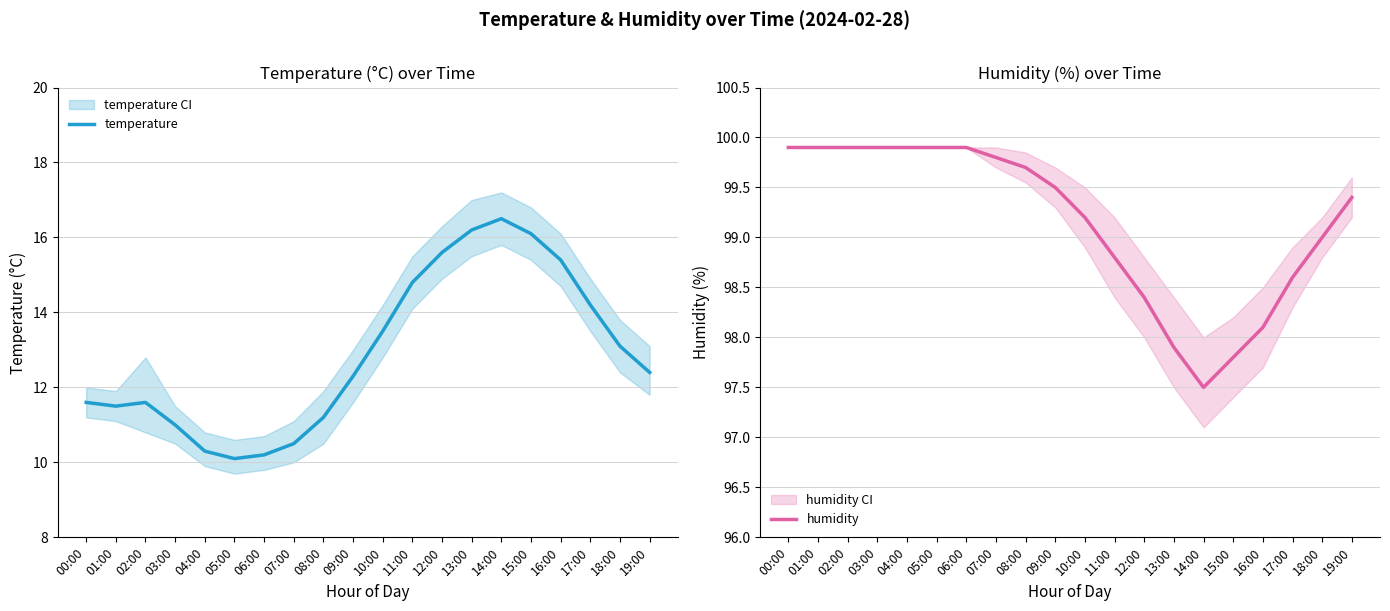

Reading left to right, list all the values displayed in this chart.

temperature: 00:00=11.6	01:00=11.5	02:00=11.6	03:00=11.0	04:00=10.3	05:00=10.1	06:00=10.2	07:00=10.5	08:00=11.2	09:00=12.3	10:00=13.5	11:00=14.8	12:00=15.6	13:00=16.2	14:00=16.5	15:00=16.1	16:00=15.4	17:00=14.2	18:00=13.1	19:00=12.4
humidity: 00:00=99.9	01:00=99.9	02:00=99.9	03:00=99.9	04:00=99.9	05:00=99.9	06:00=99.9	07:00=99.8	08:00=99.7	09:00=99.5	10:00=99.2	11:00=98.8	12:00=98.4	13:00=97.9	14:00=97.5	15:00=97.8	16:00=98.1	17:00=98.6	18:00=99.0	19:00=99.4